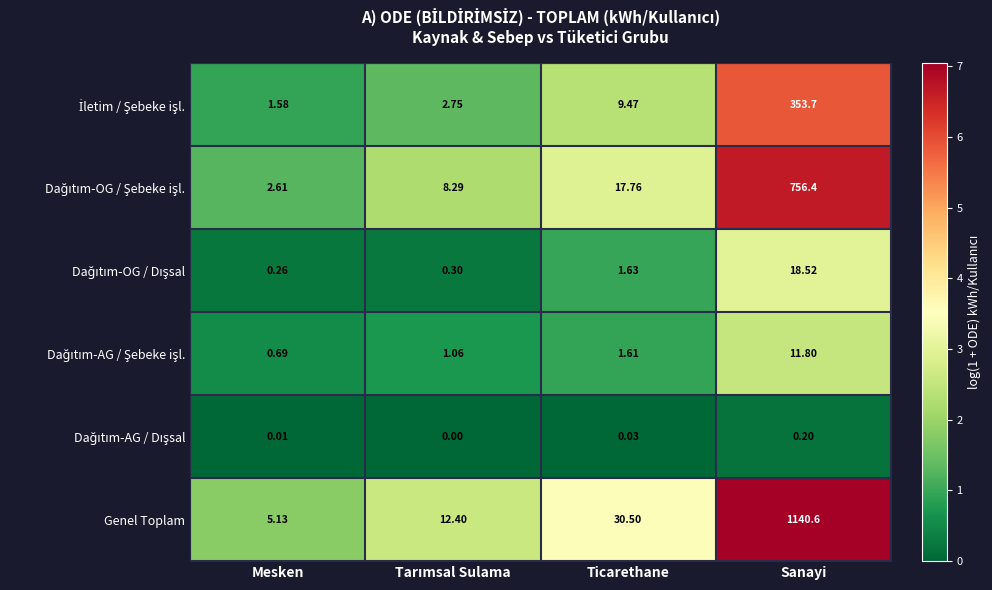

Which series has the widest spread of values?

Genel Toplam